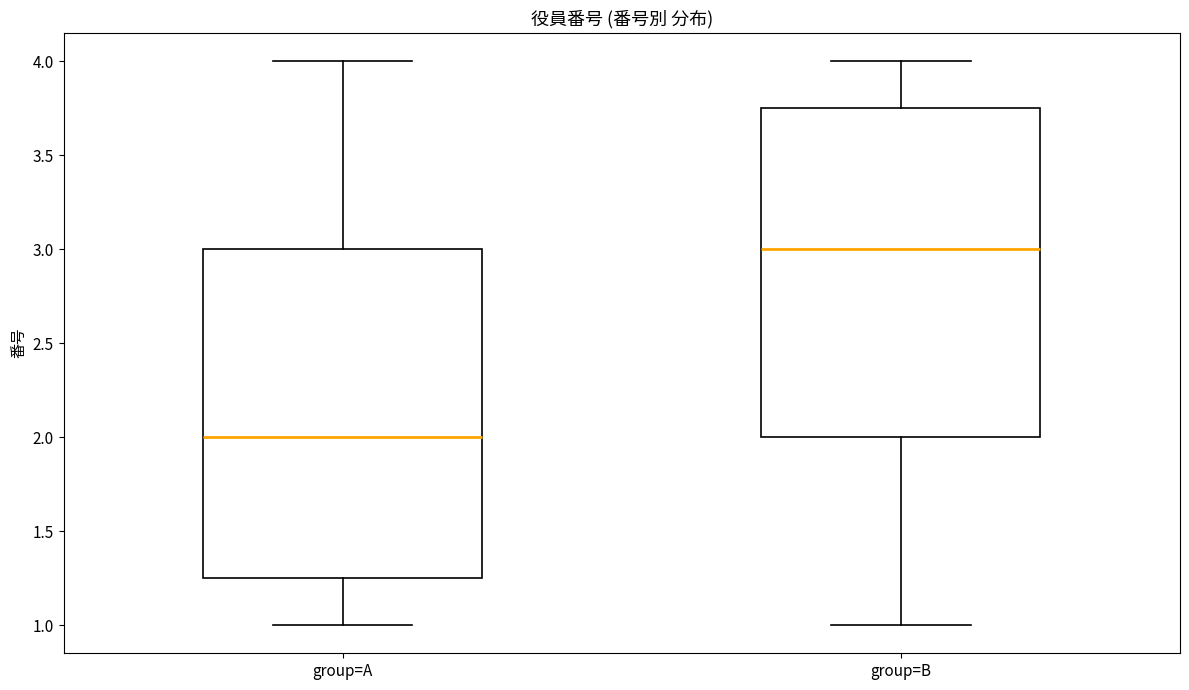

Reading left to right, transcribe this box plot: for each box, give where its median line is, the range the box spans, and where its two whiskers end, as read against the y-axis. The values are not printed on the chart, so give them approximately, as read against the axis.

group=A: median 2.00, box 1.25 to 3.00, whiskers 1.00 to 4.00
group=B: median 3.00, box 2.00 to 3.75, whiskers 1.00 to 4.00